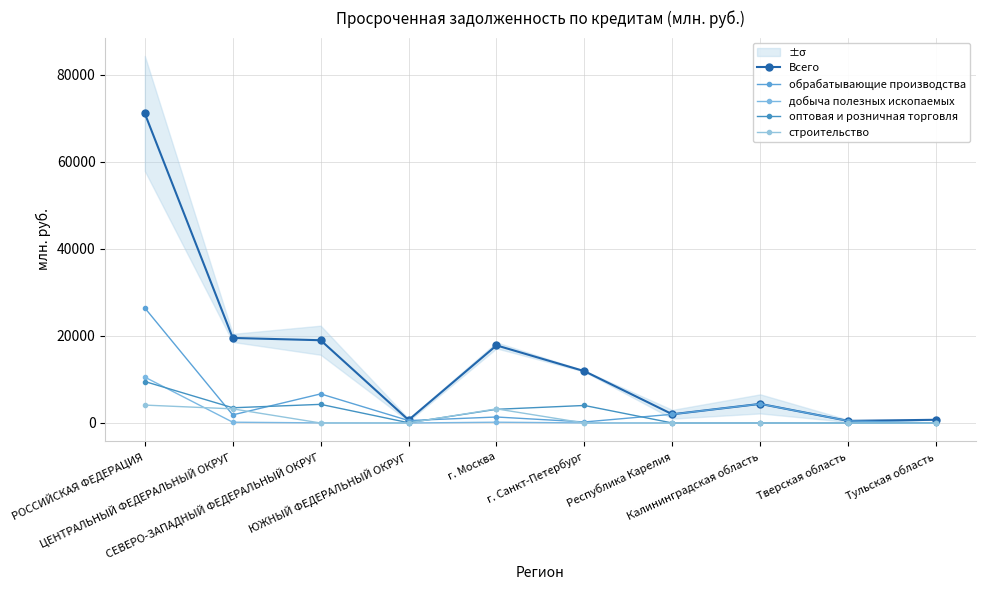

True or false: Всего and добыча полезных ископаемых intersect in this chart.

False